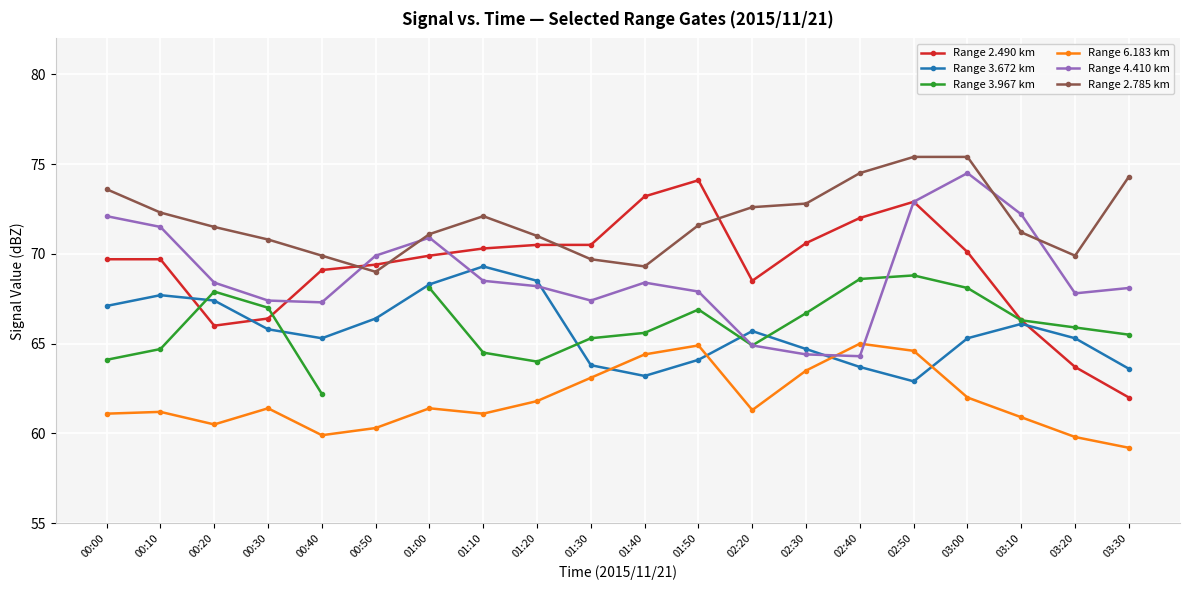

True or false: Range 2.785 km and Range 3.967 km intersect in this chart.

False